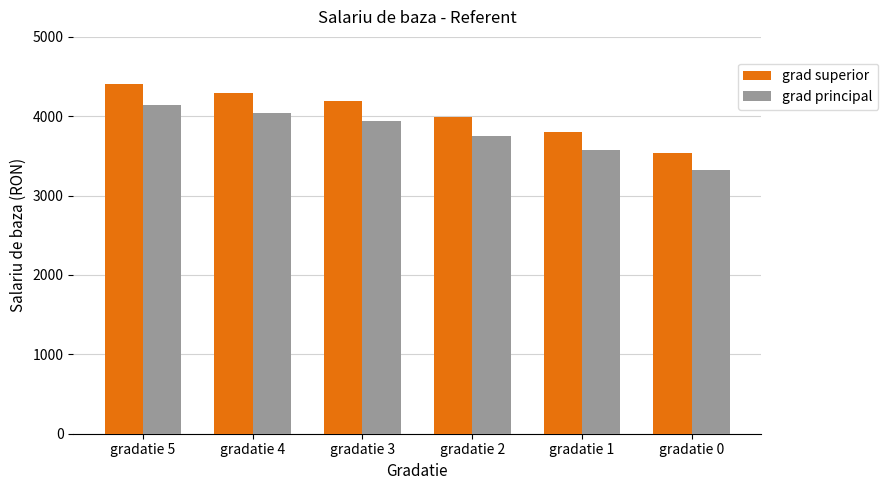

What is the difference between the grad principal values at gradatie 0 and gradatie 4?

716